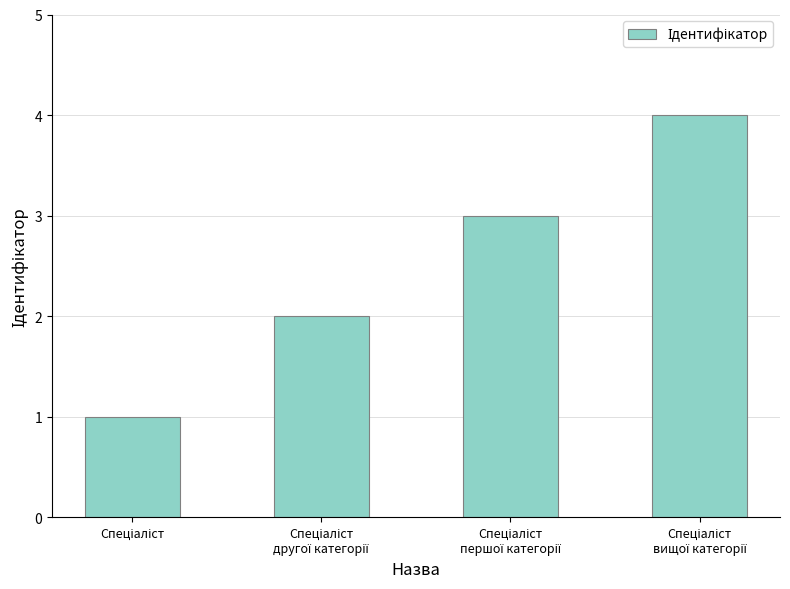

What is the sum of all values?

10